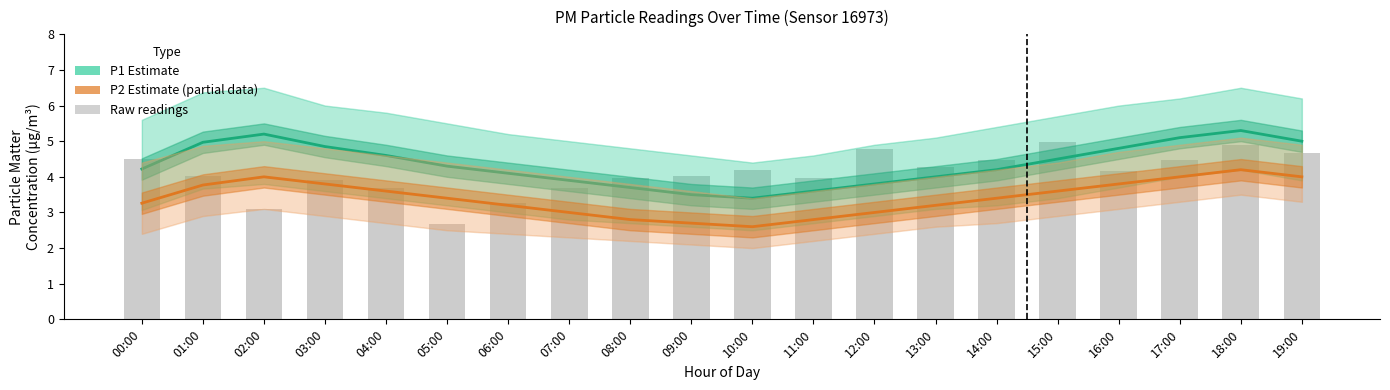

What is the difference between the highest and lowest values at 09:00?

1.3